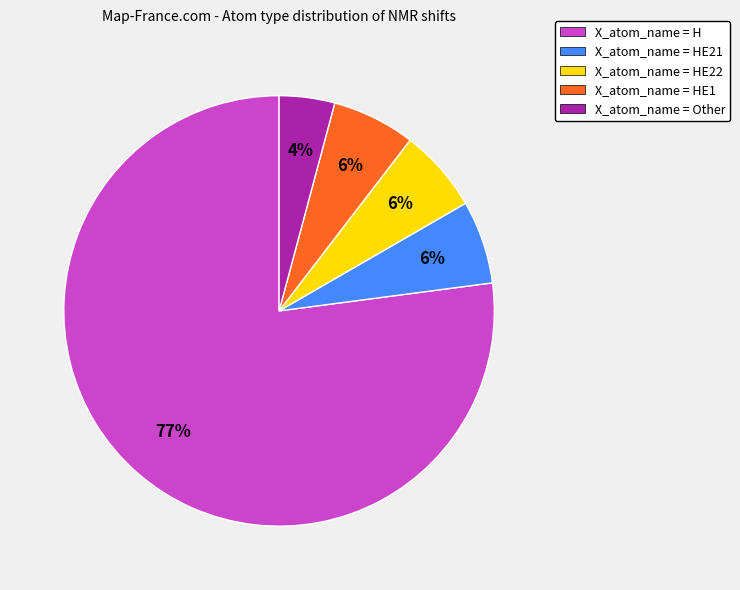

How many slices are in this pie chart?

5